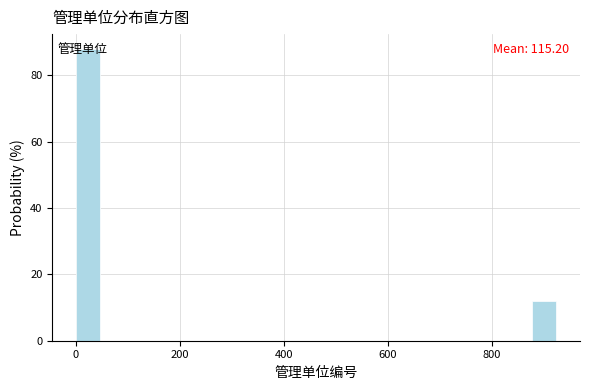

Around what value on the x-axis is the tallest bar? Give the approximate position of its centre, as read against the axis.

20